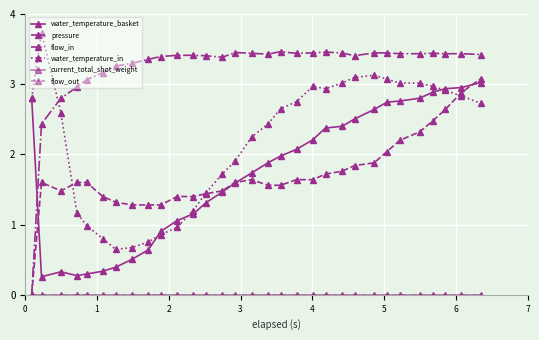

Is this an area chart (filled region under the line)?

No